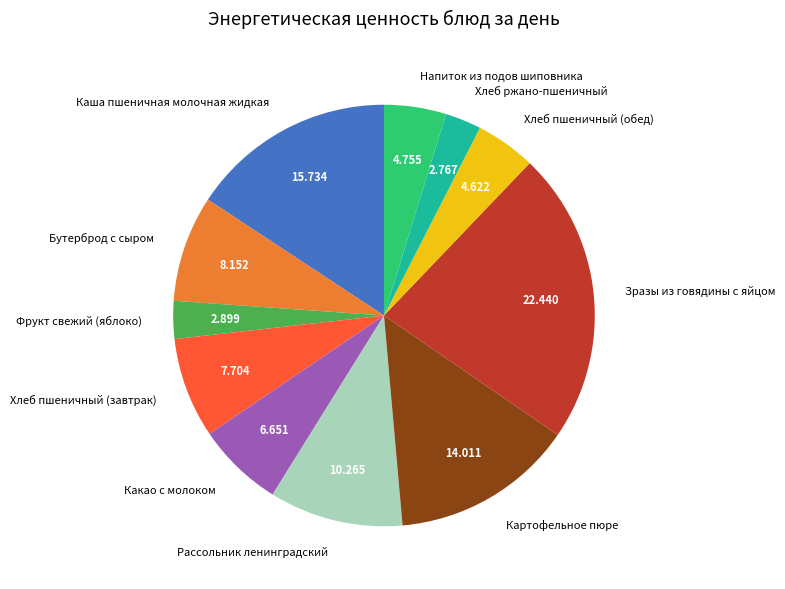

Is the sum of Какао с молоком and Зразы из говядины с яйцом greater than half?

No